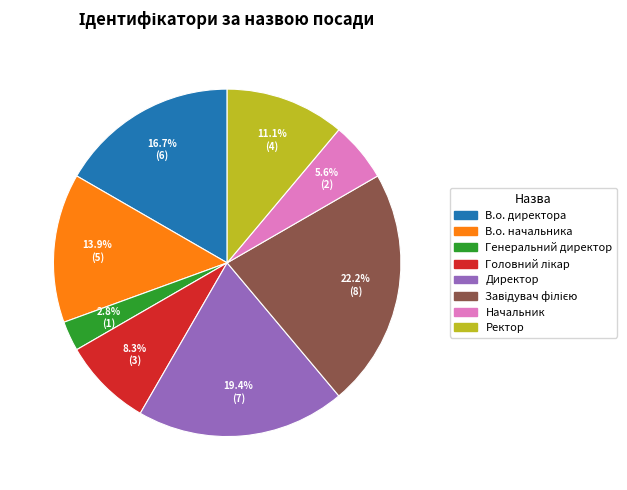

How many slices are in this pie chart?

8